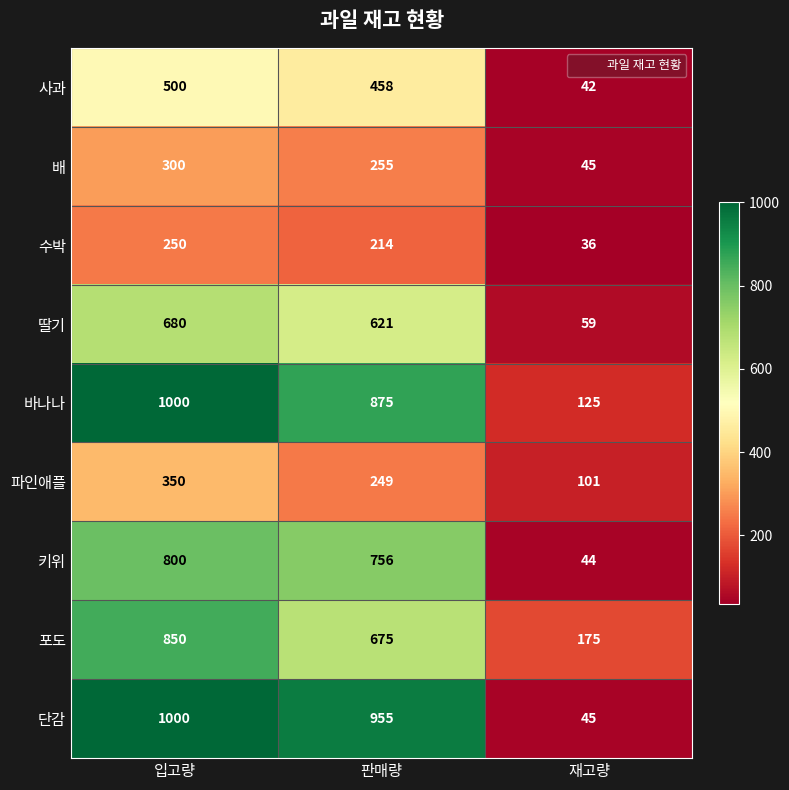

What is the sum of all 파인애플 values?

700